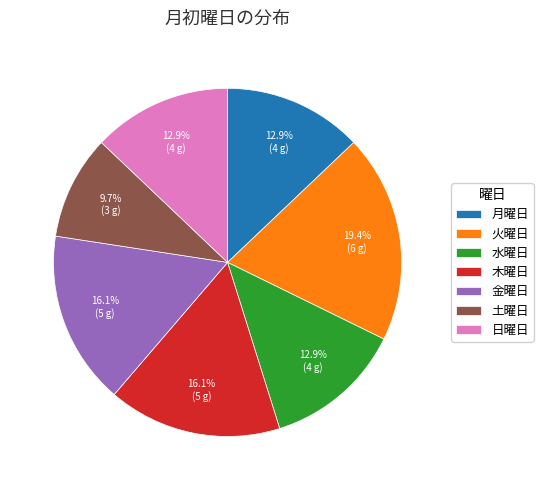

What percentage is NOT represented by 水曜日?

87.1%